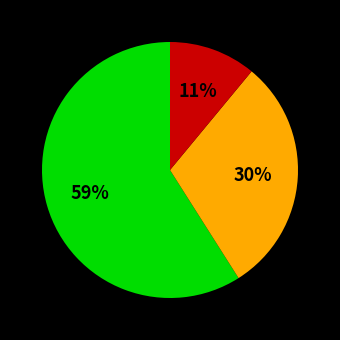

To the nearest percent, what is the average slice percentage?

33%